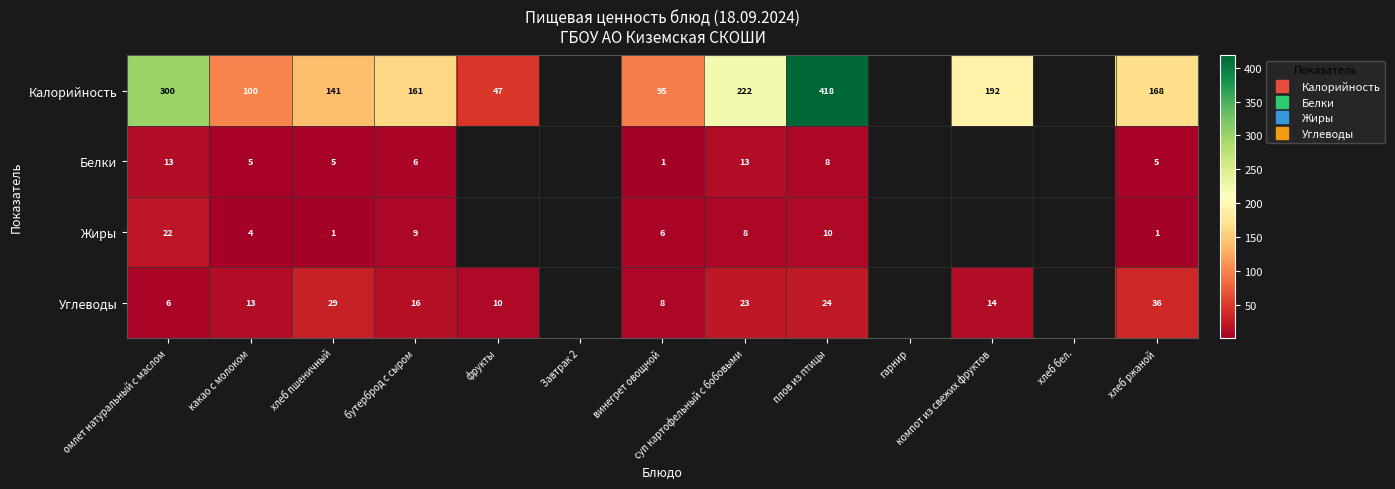

List the series in order of their peak value, lowest first.

Белки, Жиры, Углеводы, Калорийность